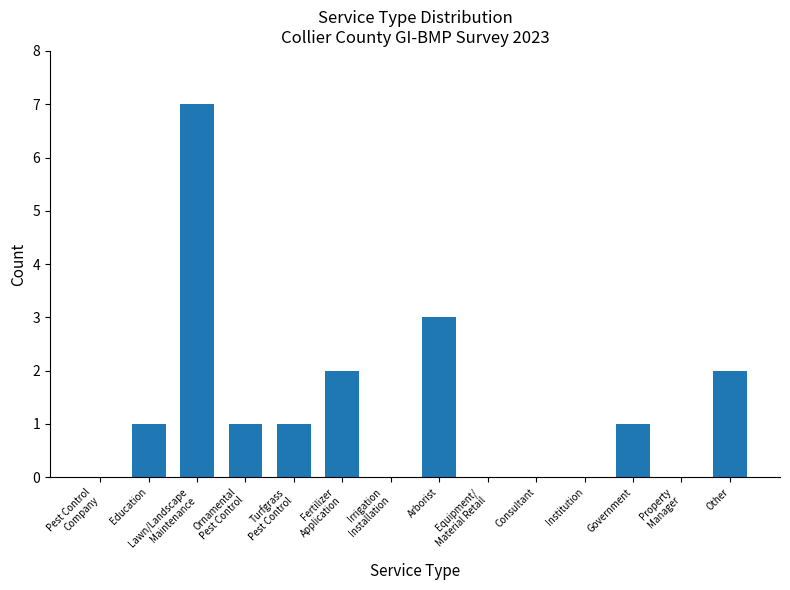

Count the values in the range 0 to 2.

12